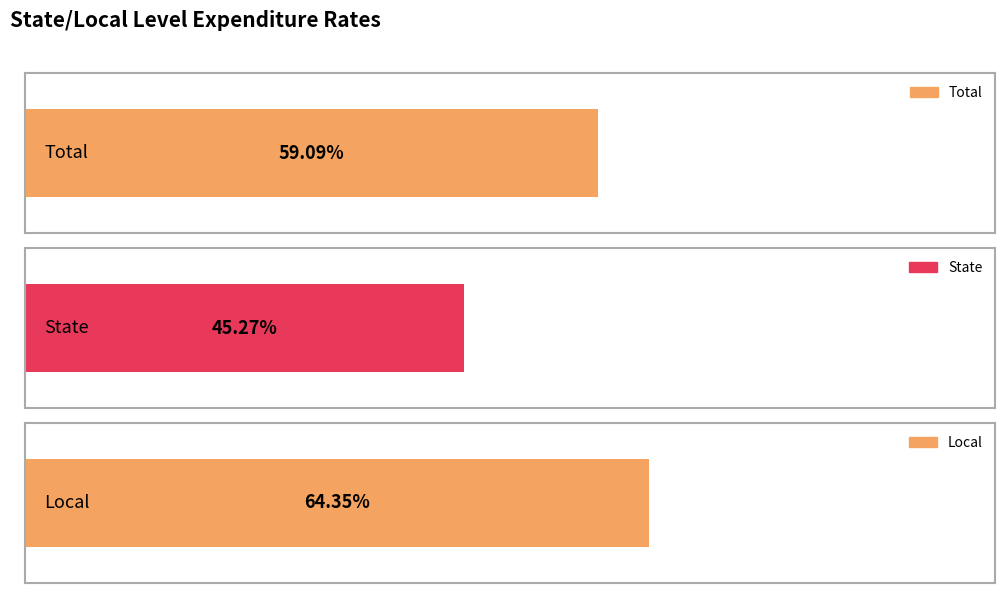

Which series has the largest total across all categories?

Local